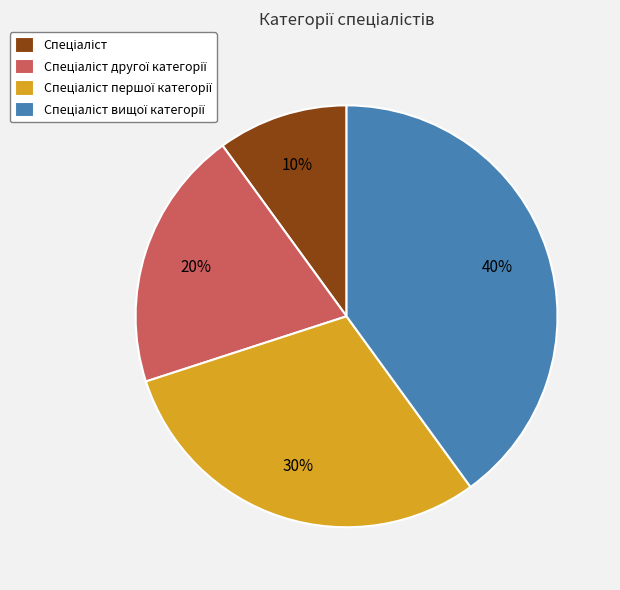

Does any single category account for the majority?

No